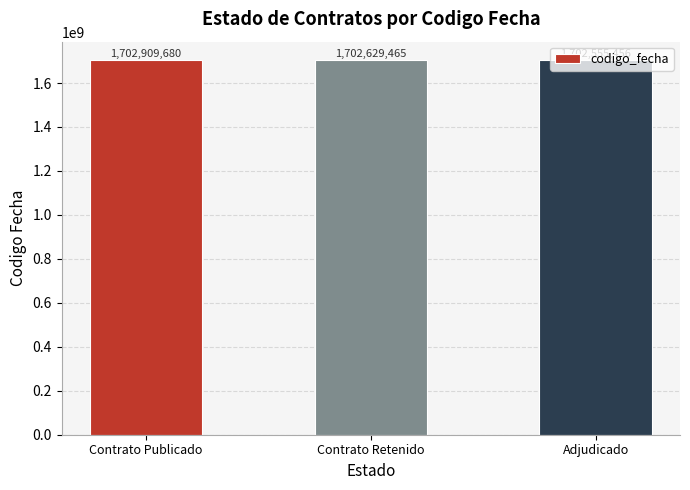

Which category has the lowest value across all series?

Adjudicado